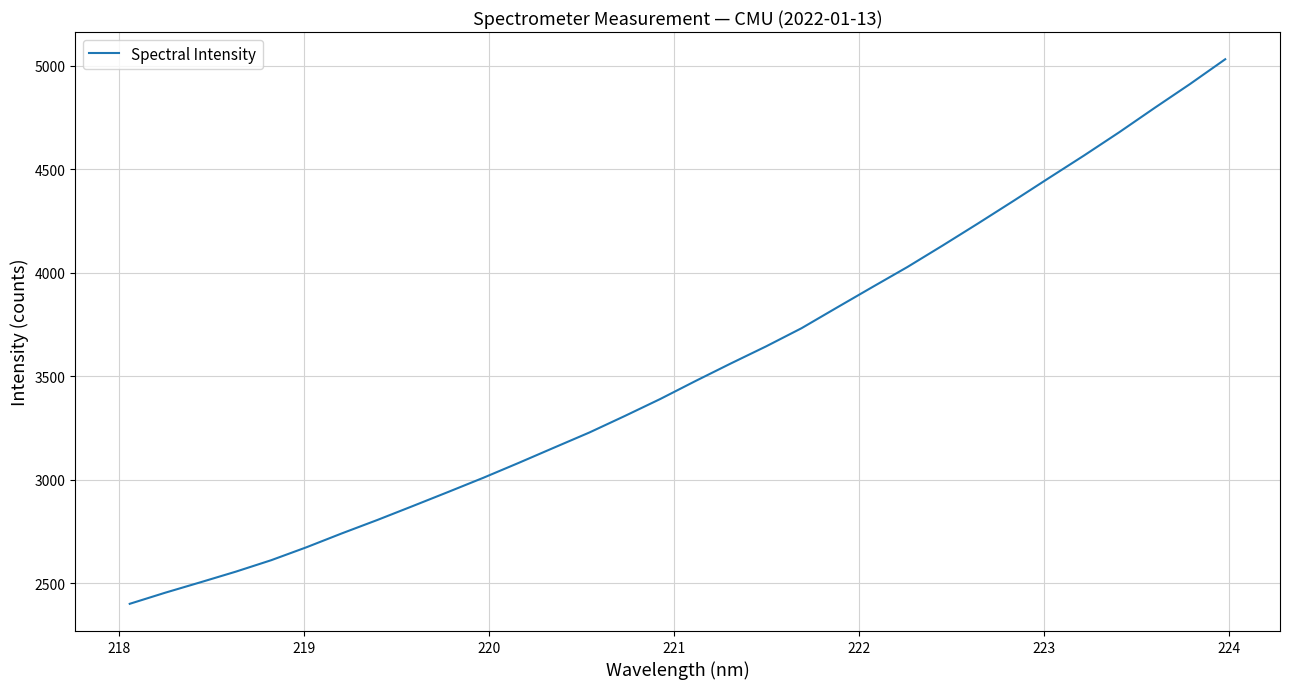

Count the number of values greater than 3477.

16